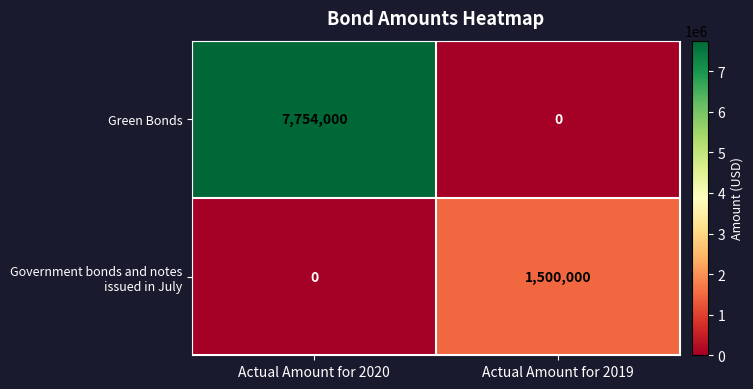

At which label does Green Bonds reach its minimum?

Actual Amount for 2019